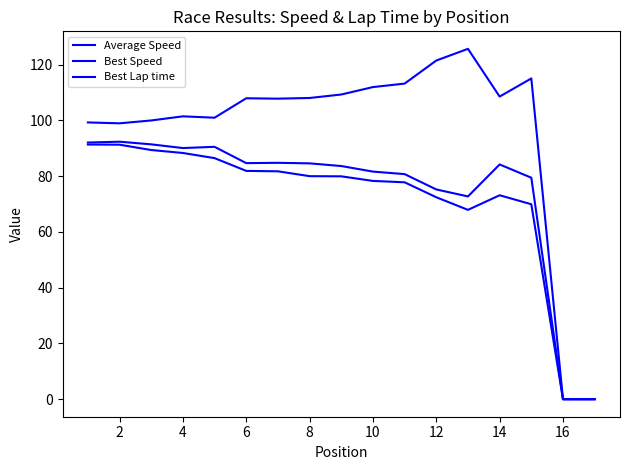

Is this an area chart (filled region under the line)?

No